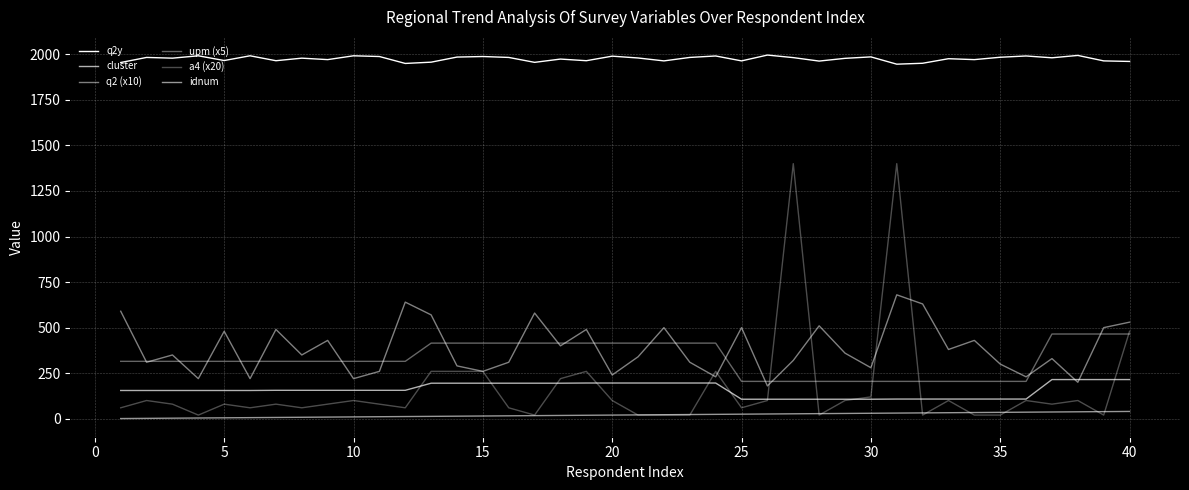

How many lines are shown in the chart?

6